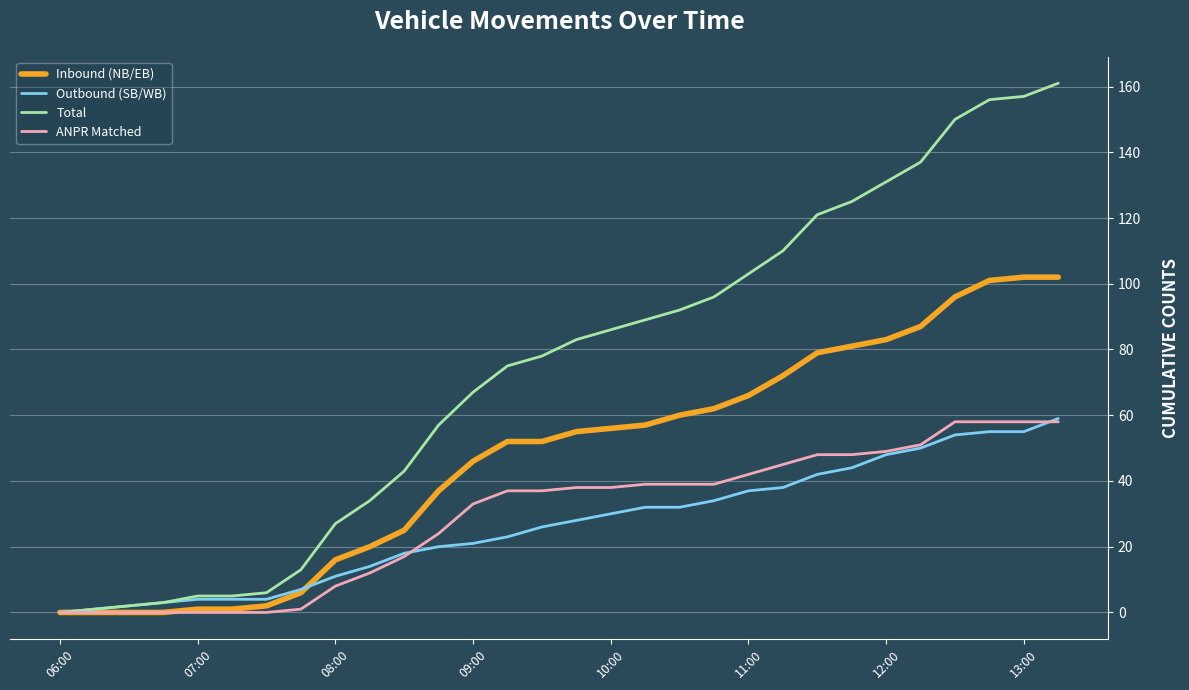

Which series has the largest range (max minus min)?

Total